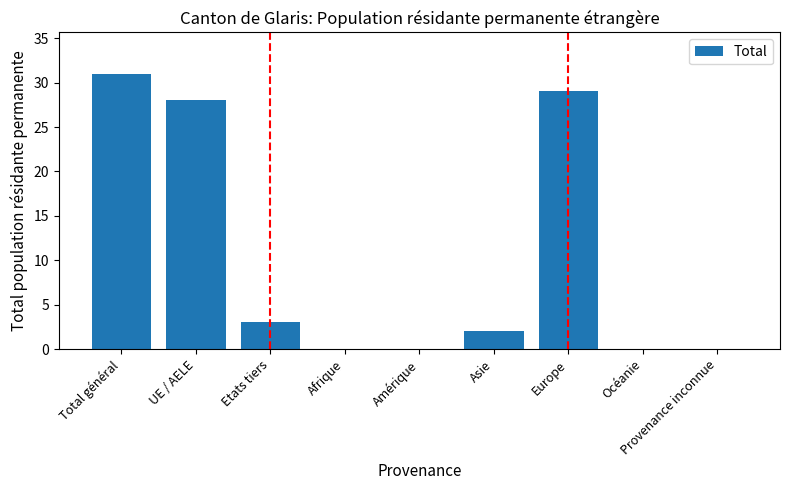

Which has a higher value, Provenance inconnue or Etats tiers?

Etats tiers